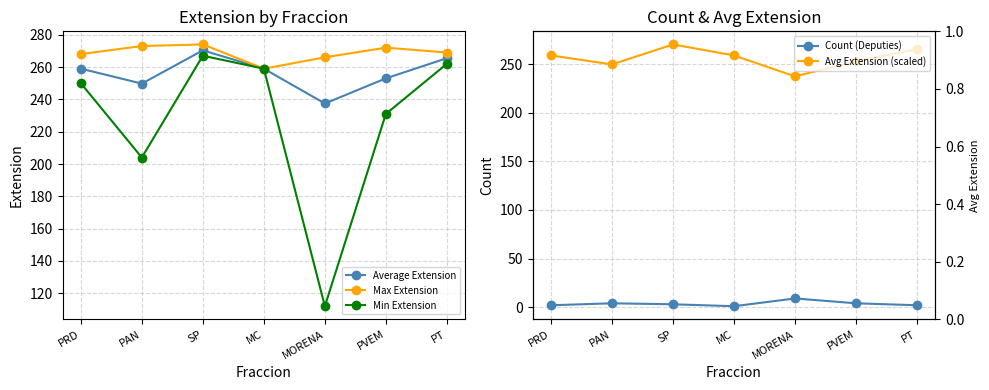

What position from the left is SP?

3